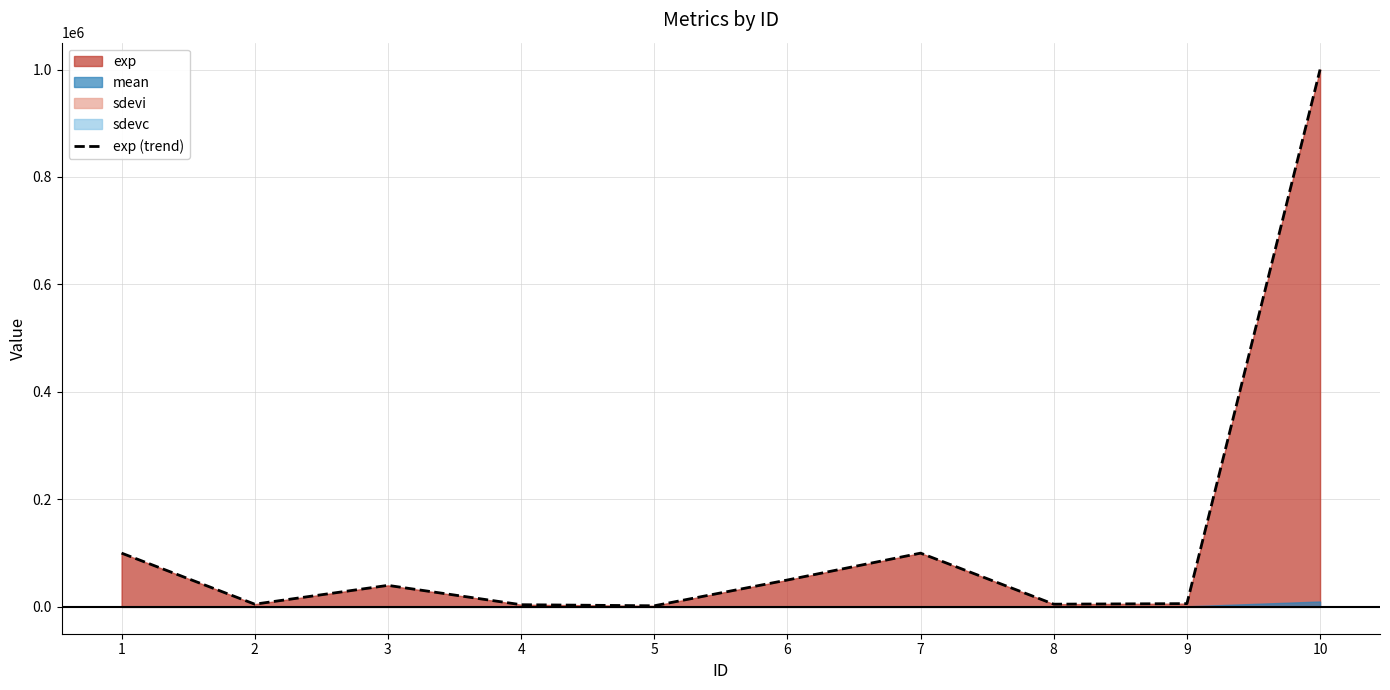

Which has a higher value, 1 or 9?

1